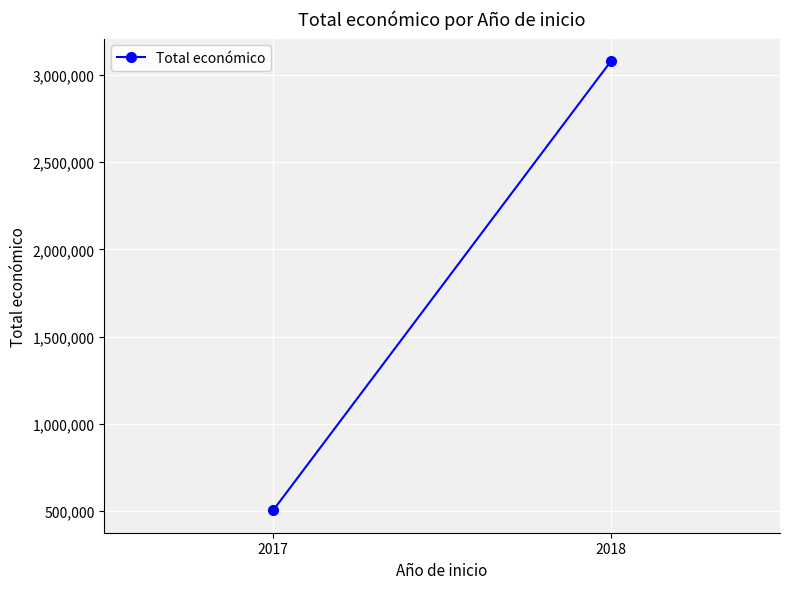

Count the values in the range 503819 to 3079833.

2